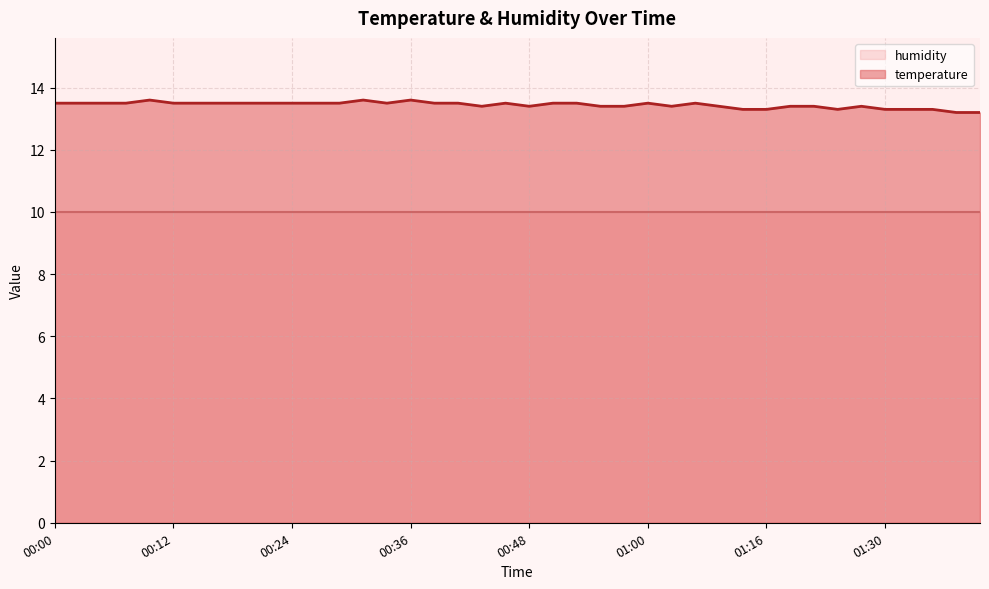

What is the sum of all values?

537.6